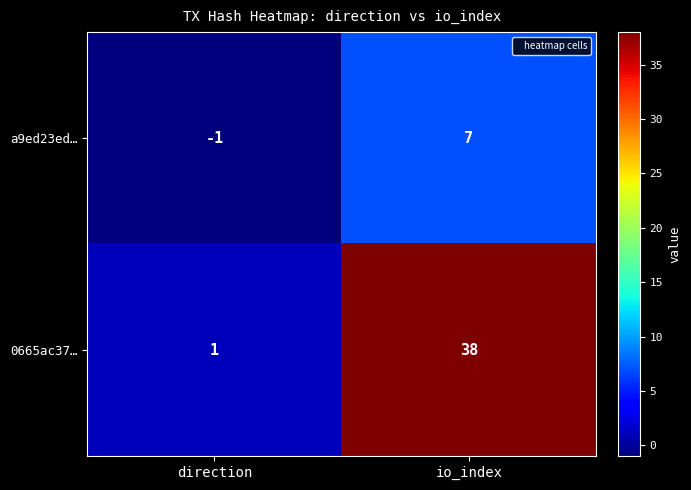

Which series has the largest total across all categories?

0665ac37…